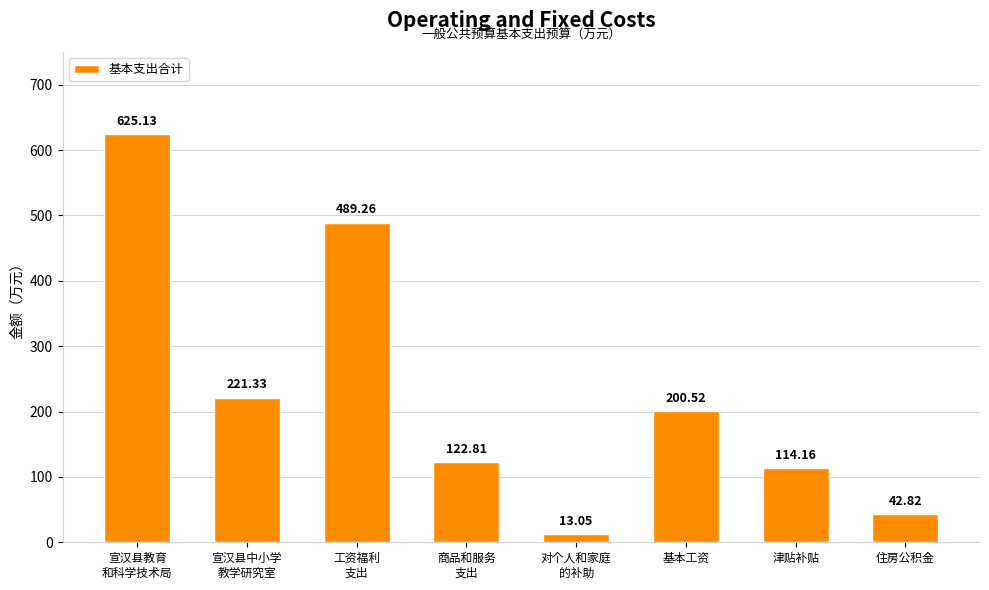

What is the ratio of the value at 津贴补贴 to the value at 住房公积金?

2.7